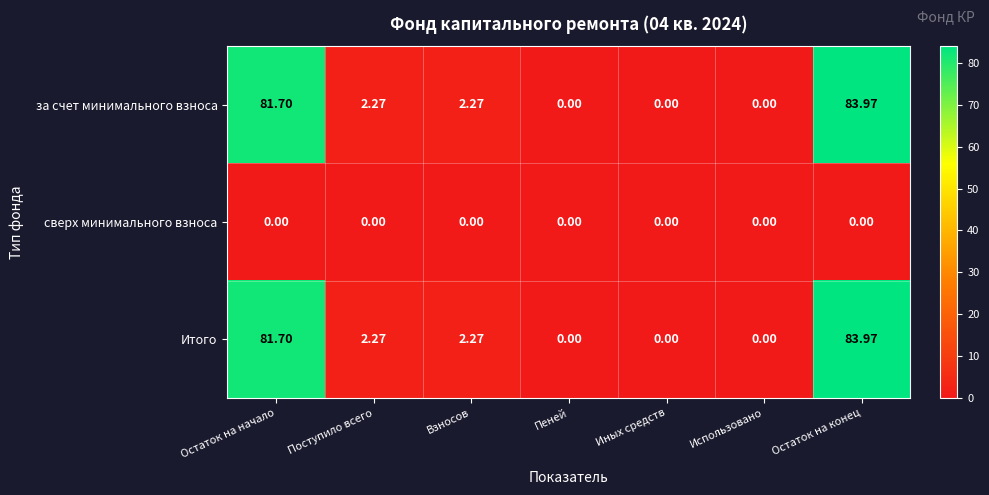

Where does the Итого series first go above 2?

Остаток на начало